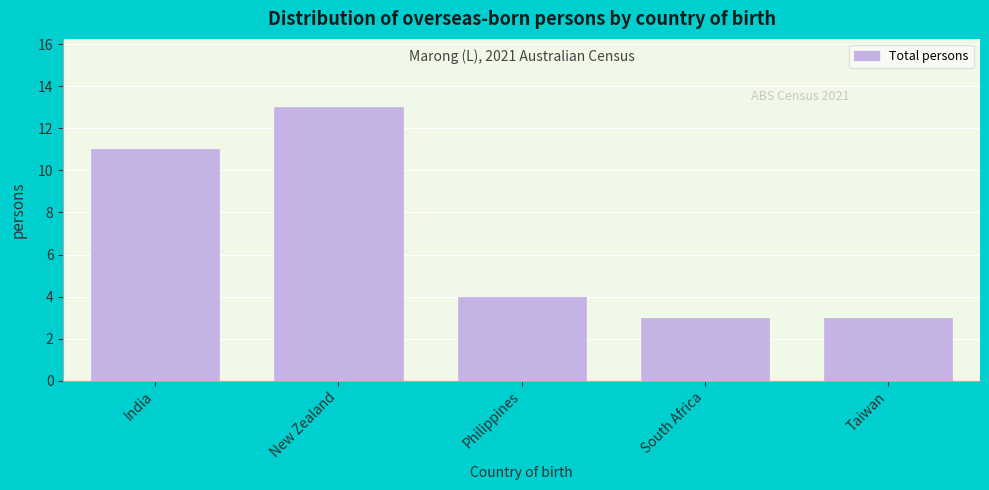

Reading left to right, extract all data points from this chart.

11	13	4	3	3